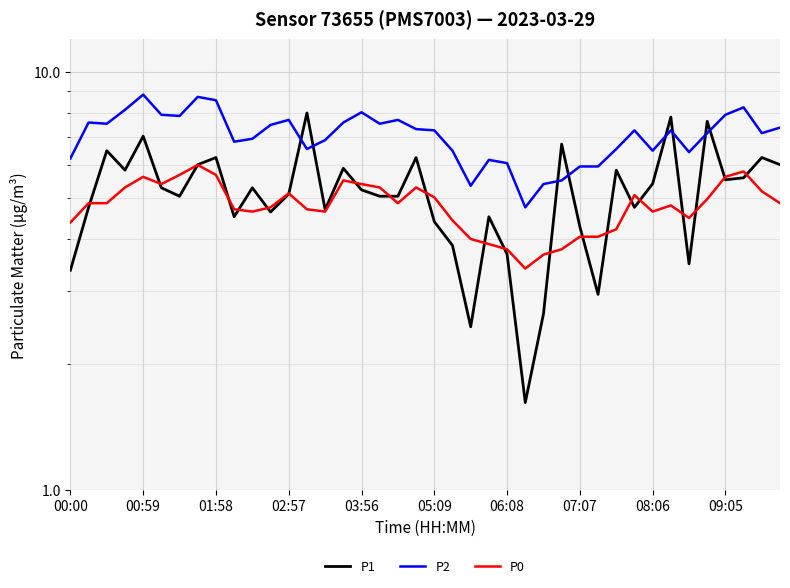

How many data points does each series have?

40